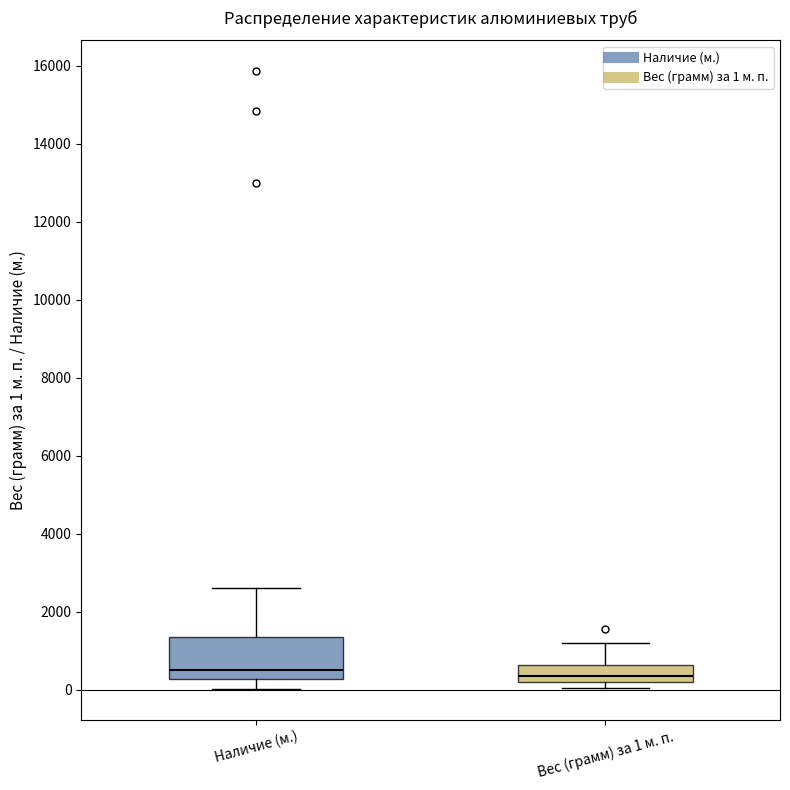

Reading left to right, transcribe this box plot: for each box, give where its median line is, the range the box spans, and where its two whiskers end, as read against the y-axis. The values are not printed on the chart, so give them approximately, as read against the axis.

Наличие (м.): median 600, box 200 to 1400, whiskers 0 to 2600
Вес (грамм) за 1 м. п.: median 400, box 200 to 600, whiskers 0 to 1200